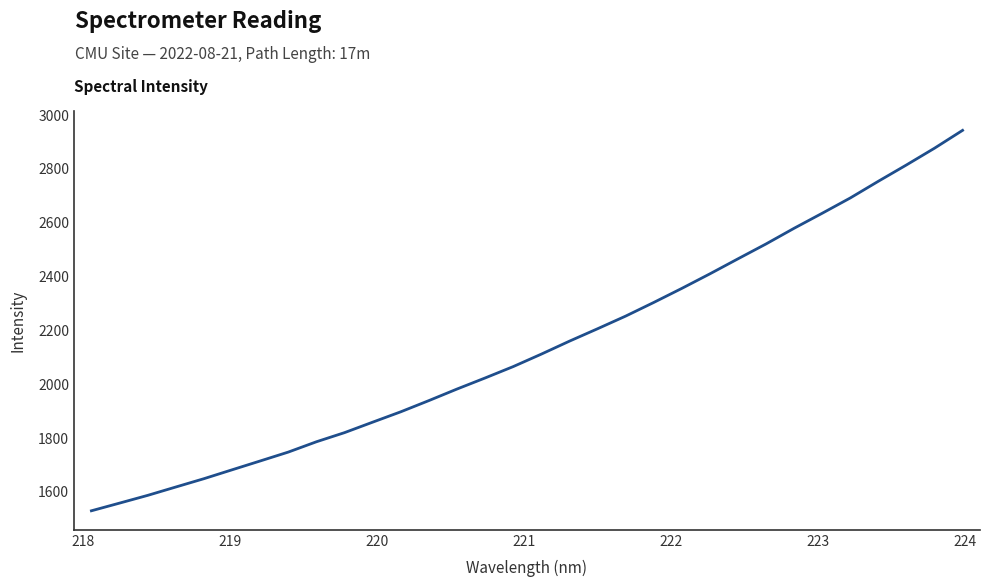

What is the difference between the maximum and minimum values?

1413.4